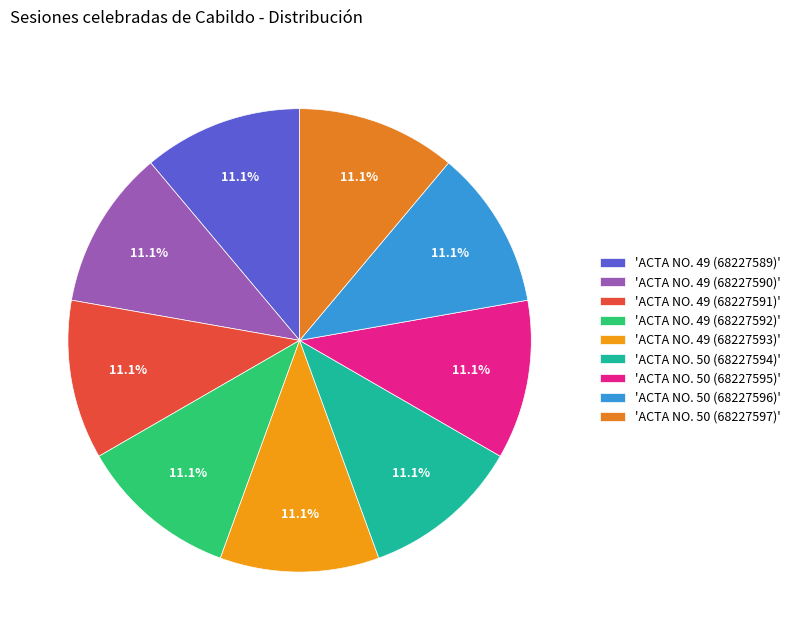

Count the number of slices in the pie.

9